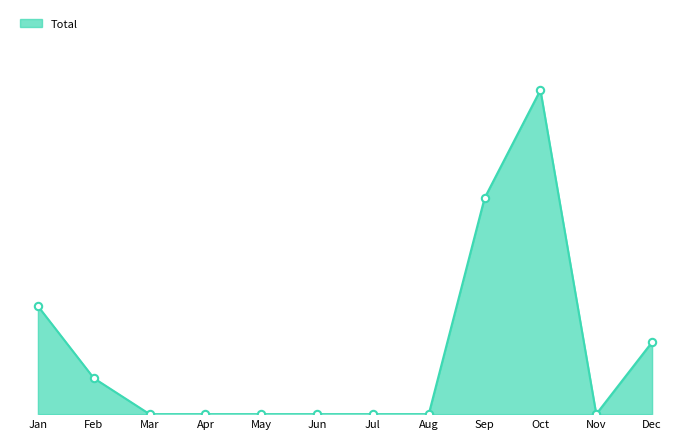

Does the chart have visible grid lines?

No